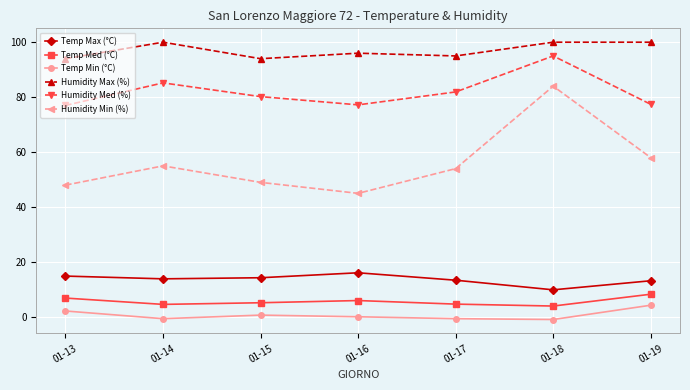

What is the maximum value shown in the chart?

100.0